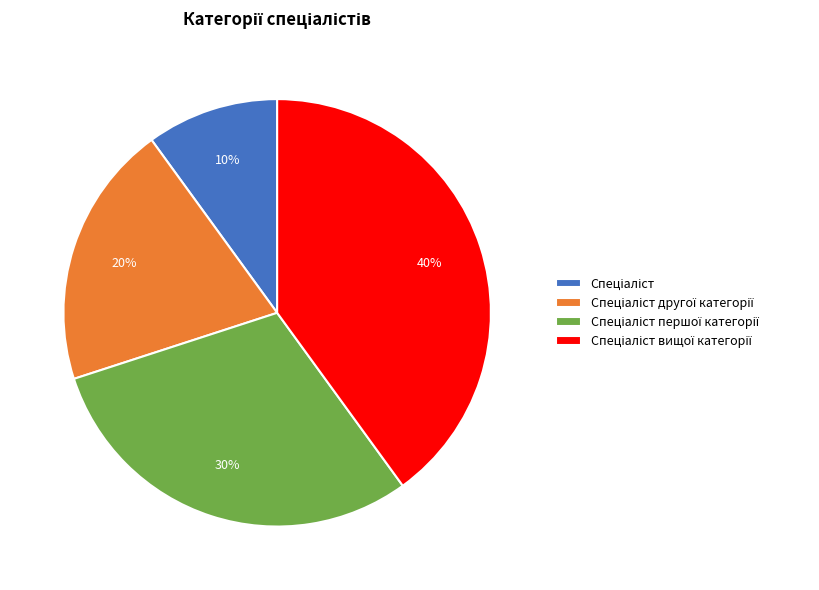

To the nearest percent, what is the difference between the largest and smallest slice percentages?

30%